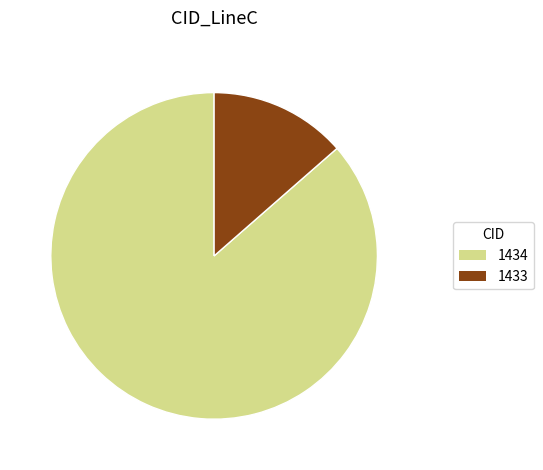

Approximately how many times larger is the value at 1434 compared to 1433?

6.4